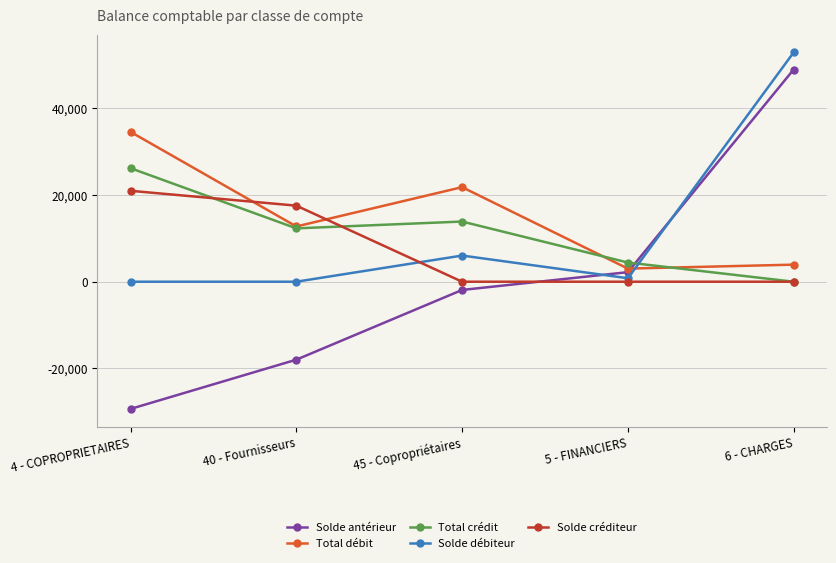

Which series has the largest total across all categories?

Total débit